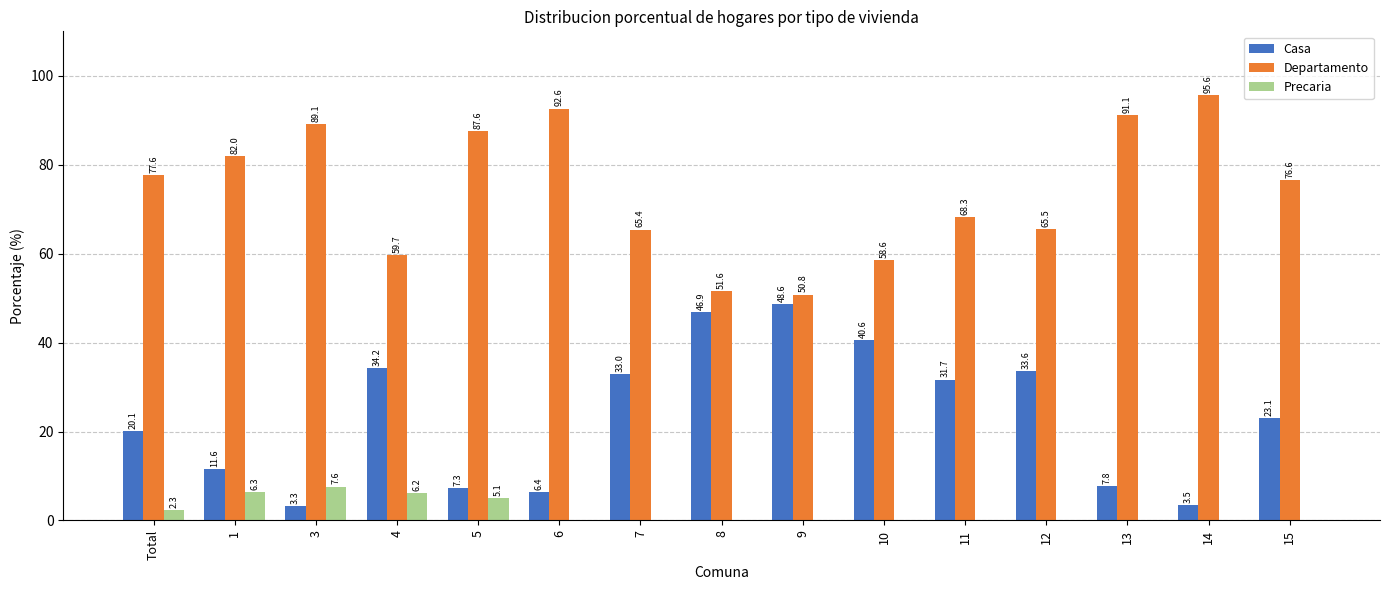

What are all the series names shown in the legend?

Casa, Departamento, Precaria